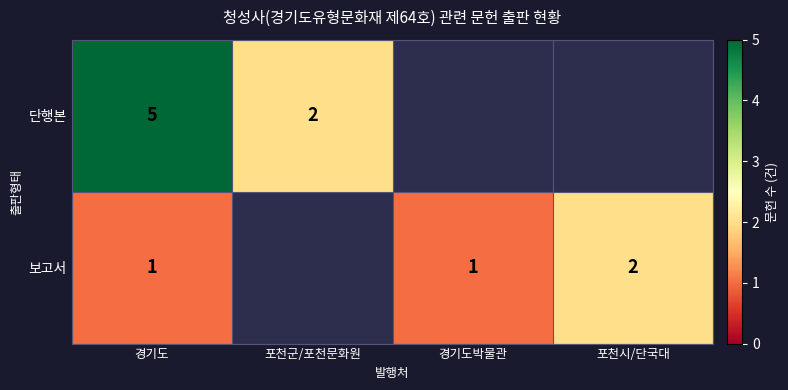

True or false: 단행본 has a value of 2 at 포천군/포천문화원.

True